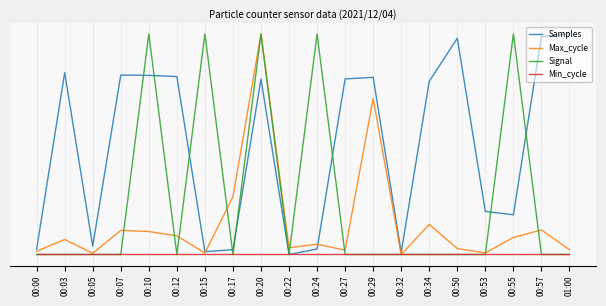

Reading left to right, what are all the values shown in this chart?

Samples: 00:00=0.0	00:03=0.8	00:05=0.0	00:07=0.8	00:10=0.8	00:12=0.8	00:15=0.0	00:17=0.0	00:20=0.8	00:22=0.0	00:24=0.0	00:27=0.8	00:29=0.8	00:32=0.0	00:34=0.8	00:50=1.0	00:53=0.2	00:55=0.2	00:57=1.0	01:00=1.0
Max_cycle: 00:00=0.0	00:03=0.1	00:05=0.0	00:07=0.1	00:10=0.1	00:12=0.1	00:15=0.0	00:17=0.3	00:20=1.0	00:22=0.0	00:24=0.0	00:27=0.0	00:29=0.7	00:32=0.0	00:34=0.1	00:50=0.0	00:53=0.0	00:55=0.1	00:57=0.1	01:00=0.0
Signal: 00:00=0.0	00:03=0.0	00:05=0.0	00:07=0.0	00:10=1.0	00:12=0.0	00:15=1.0	00:17=0.0	00:20=1.0	00:22=0.0	00:24=1.0	00:27=0.0	00:29=0.0	00:32=0.0	00:34=0.0	00:50=0.0	00:53=0.0	00:55=1.0	00:57=0.0	01:00=0.0
Min_cycle: 00:00=0.0	00:03=0.0	00:05=0.0	00:07=0.0	00:10=0.0	00:12=0.0	00:15=0.0	00:17=0.0	00:20=0.0	00:22=0.0	00:24=0.0	00:27=0.0	00:29=0.0	00:32=0.0	00:34=0.0	00:50=0.0	00:53=0.0	00:55=0.0	00:57=0.0	01:00=0.0